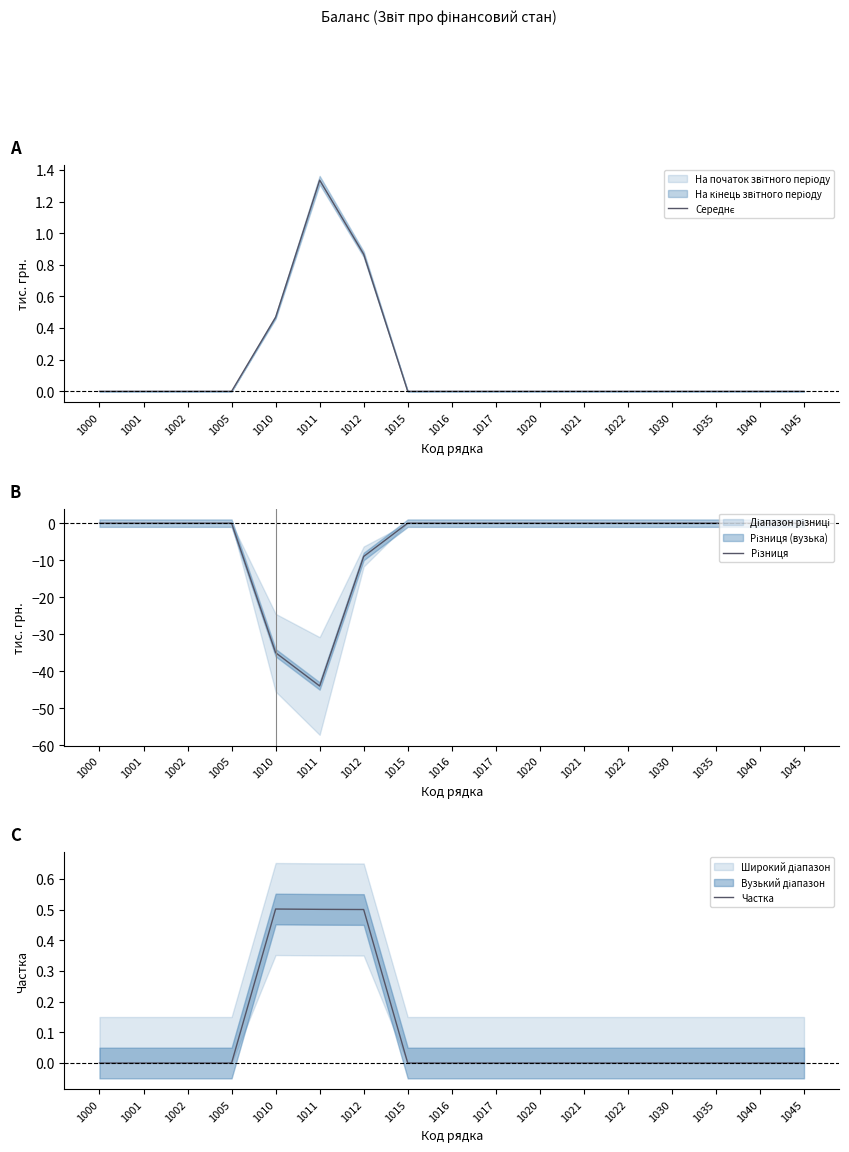

True or false: Різниця and Частка intersect in this chart.

False